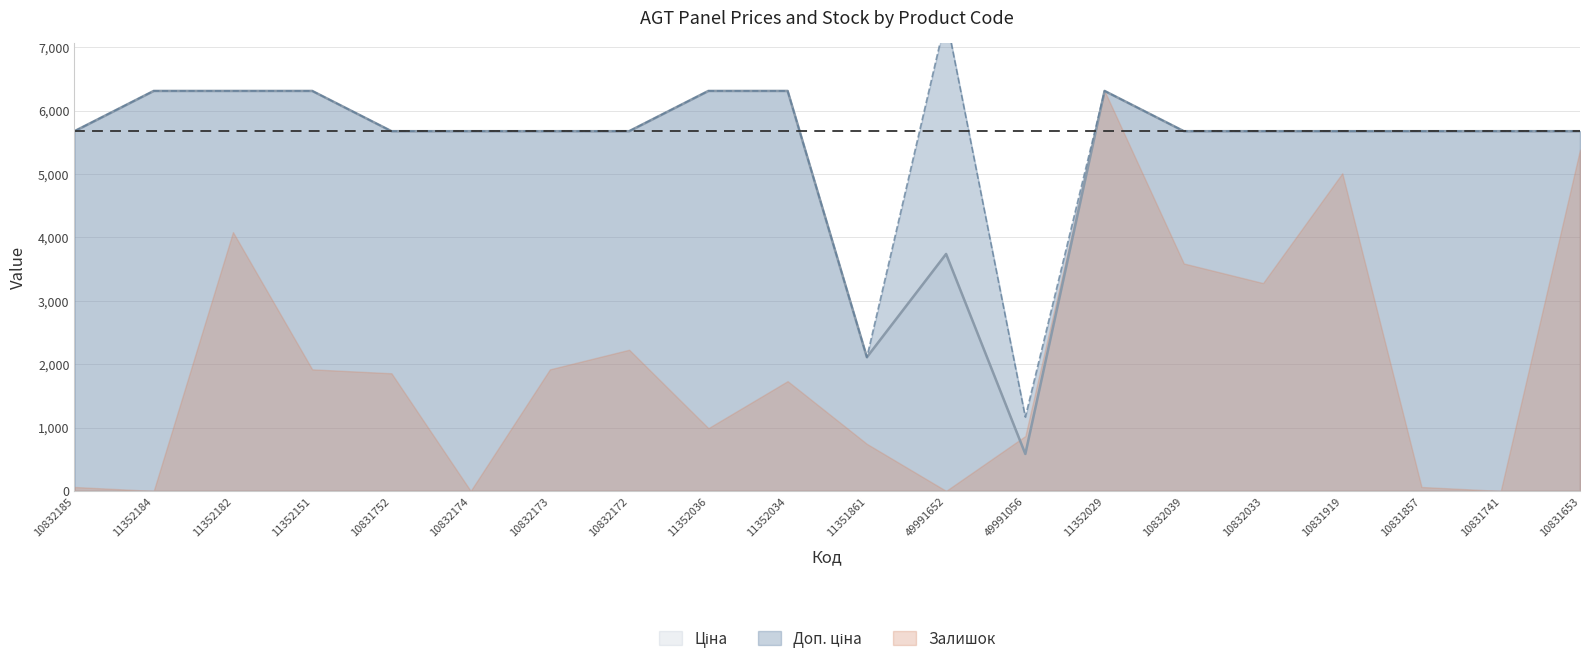

The Доп. ціна series shows 5673.8 at 10832039. True or false?

True